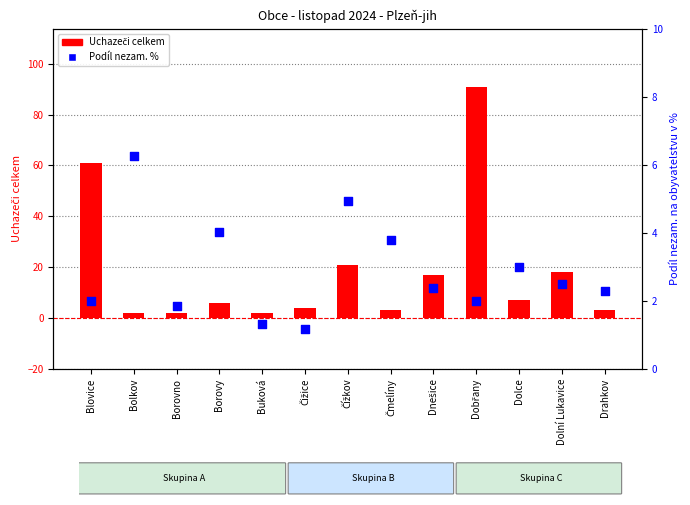

At which category is the sum across all series the highest?

Dobřany